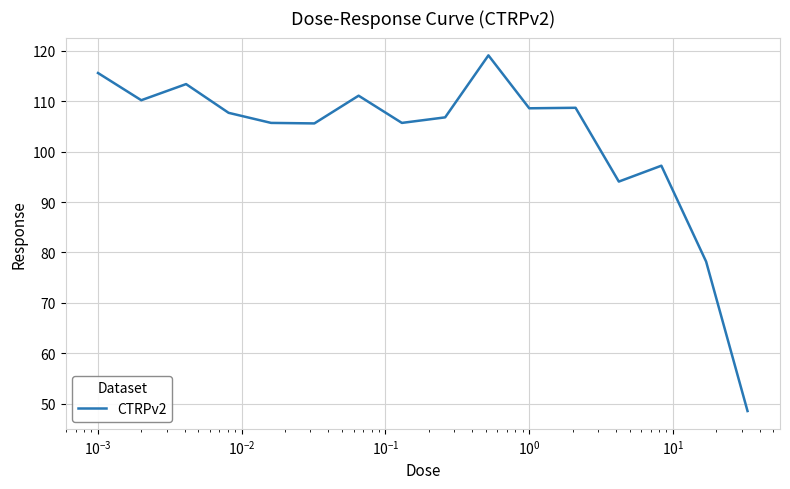

What is the difference between the maximum and minimum values?

70.6